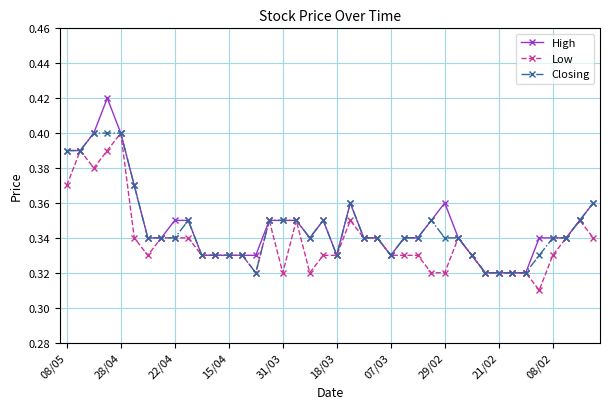

Which series has the largest range (max minus min)?

High